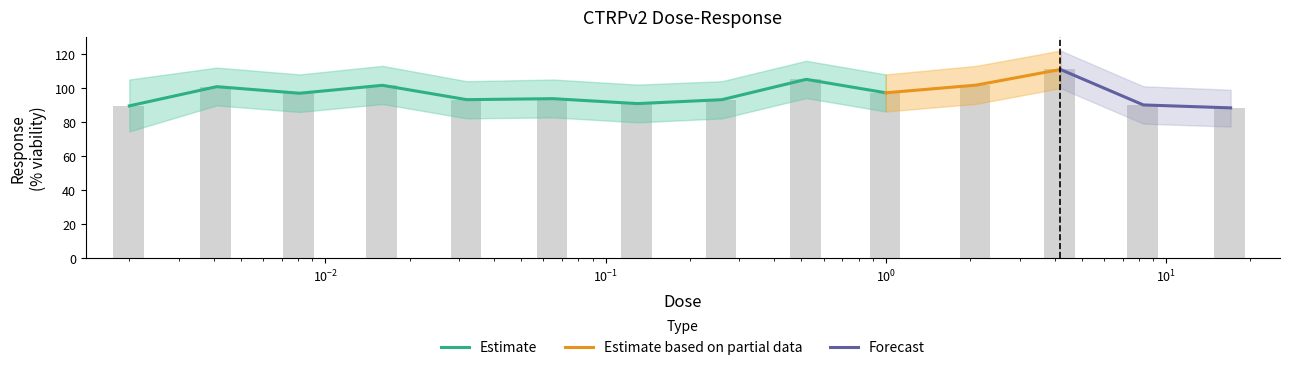

What is the value of the 13th bar from the left?

90.1